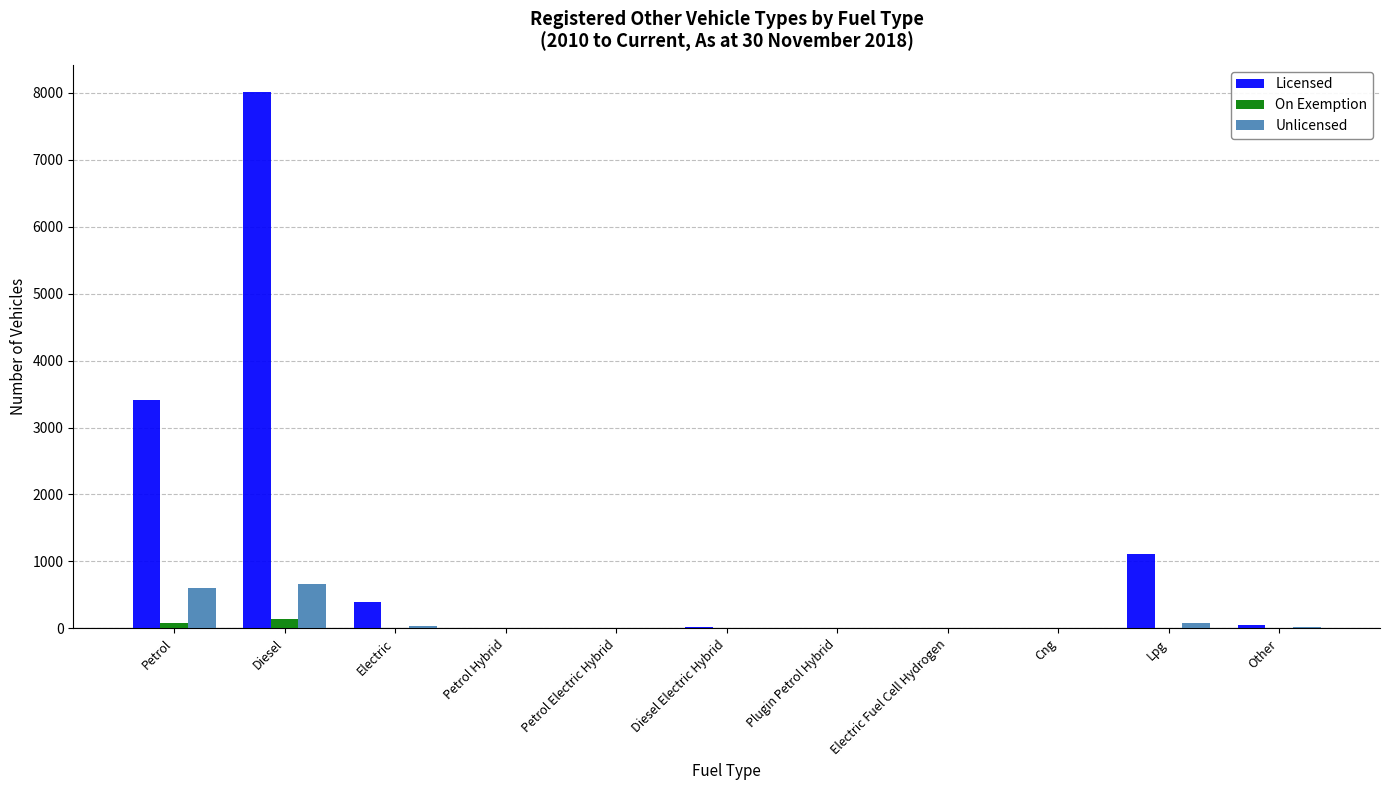

How many groups of bars are there?

11